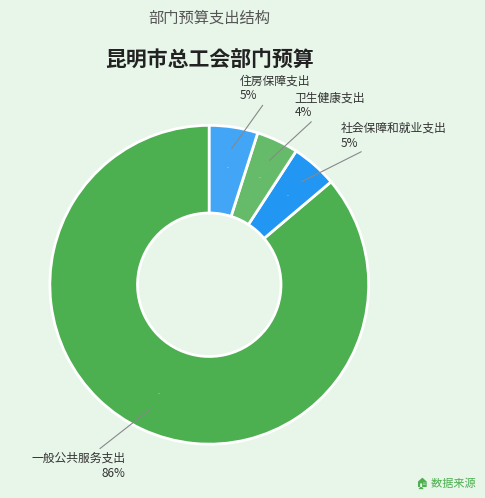

Approximately how many times larger is the value at 社会保障和就业支出 compared to 一般公共服务支出?

0.1